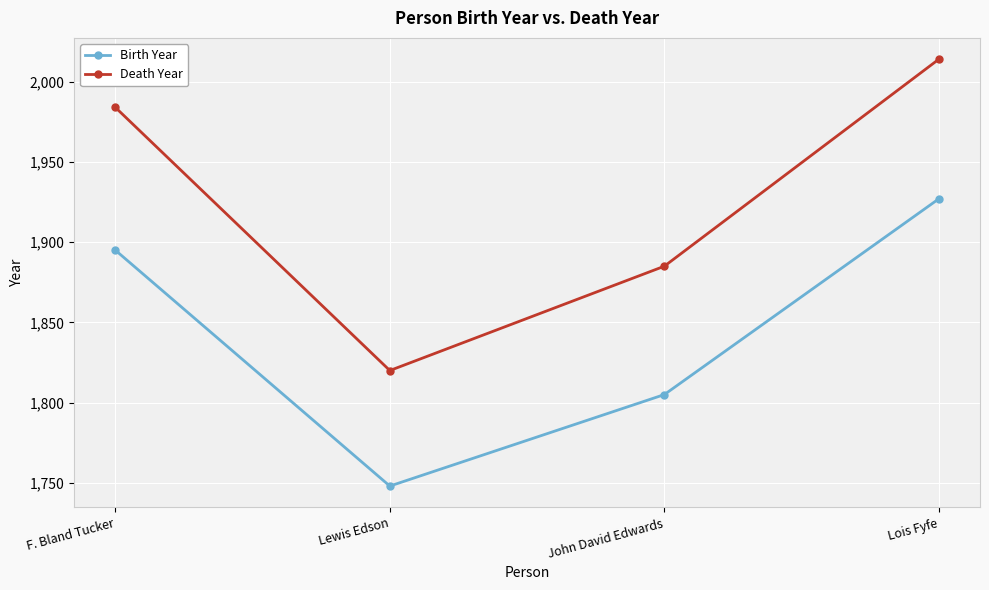

Is the value of Birth Year at John David Edwards greater than the value of Death Year at Lewis Edson?

No